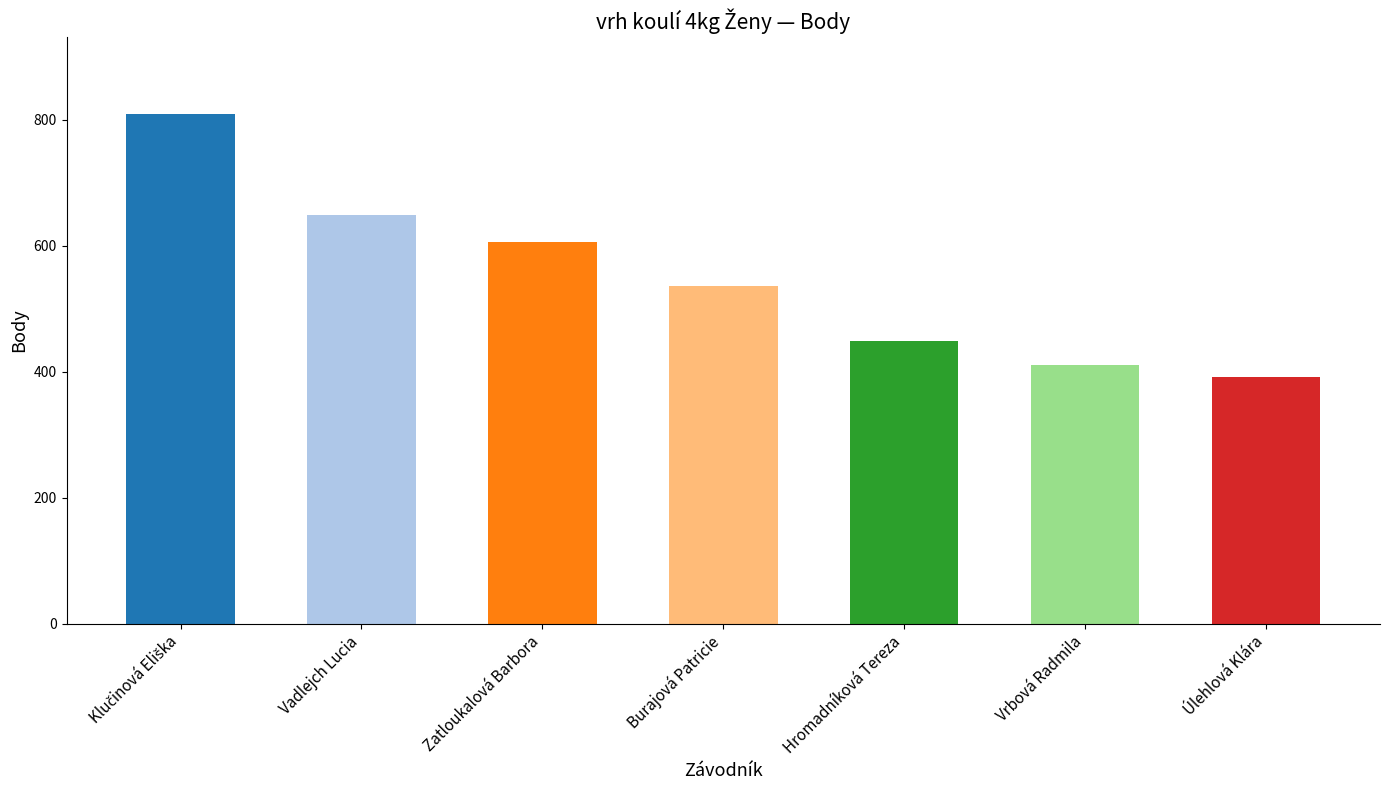

What is the change in value from Vadlejch Lucia to Burajová Patricie?

-114